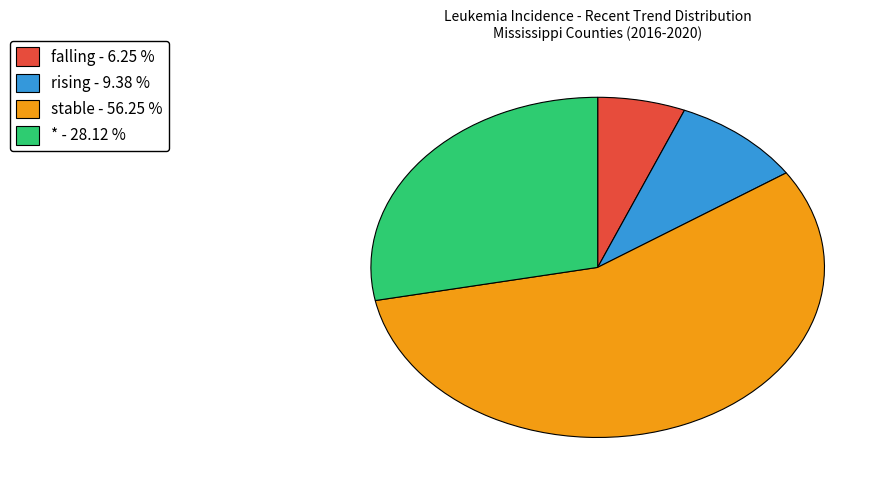

Combined, do falling - 6.25 % and rising - 9.38 % account for over 50%?

No